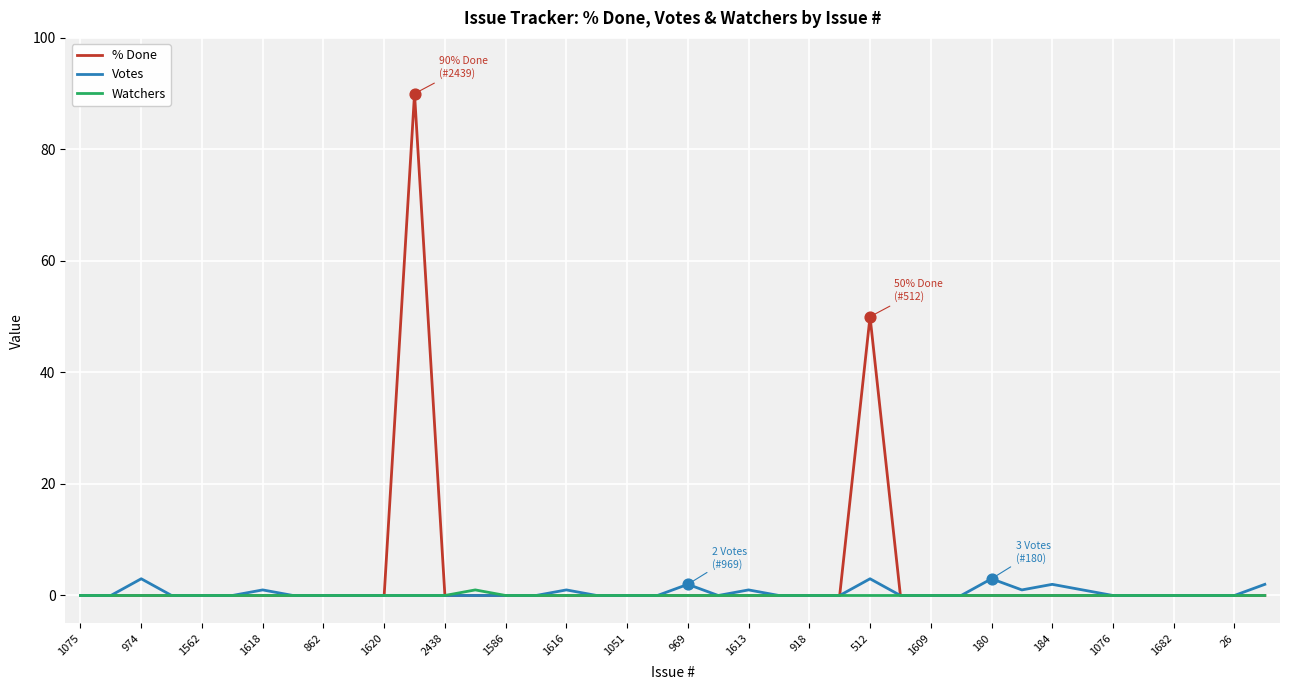

Which series has the widest spread of values?

% Done